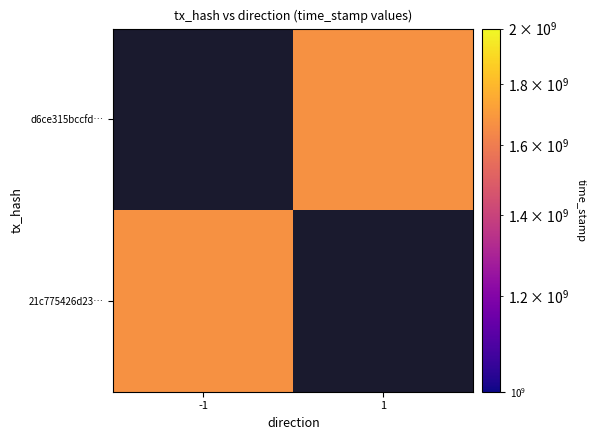

What is the greatest value displayed?

1669631903.0